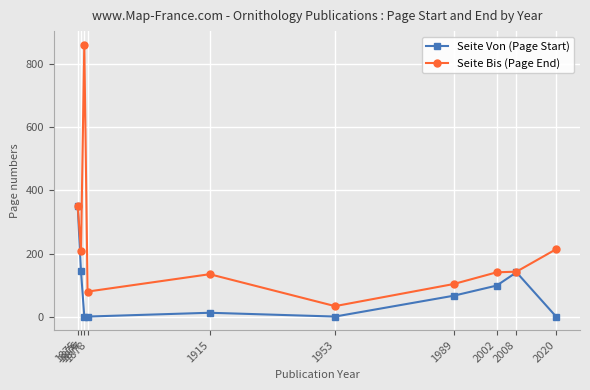

Read the Seite Bis (Page End) value at 1876.

208